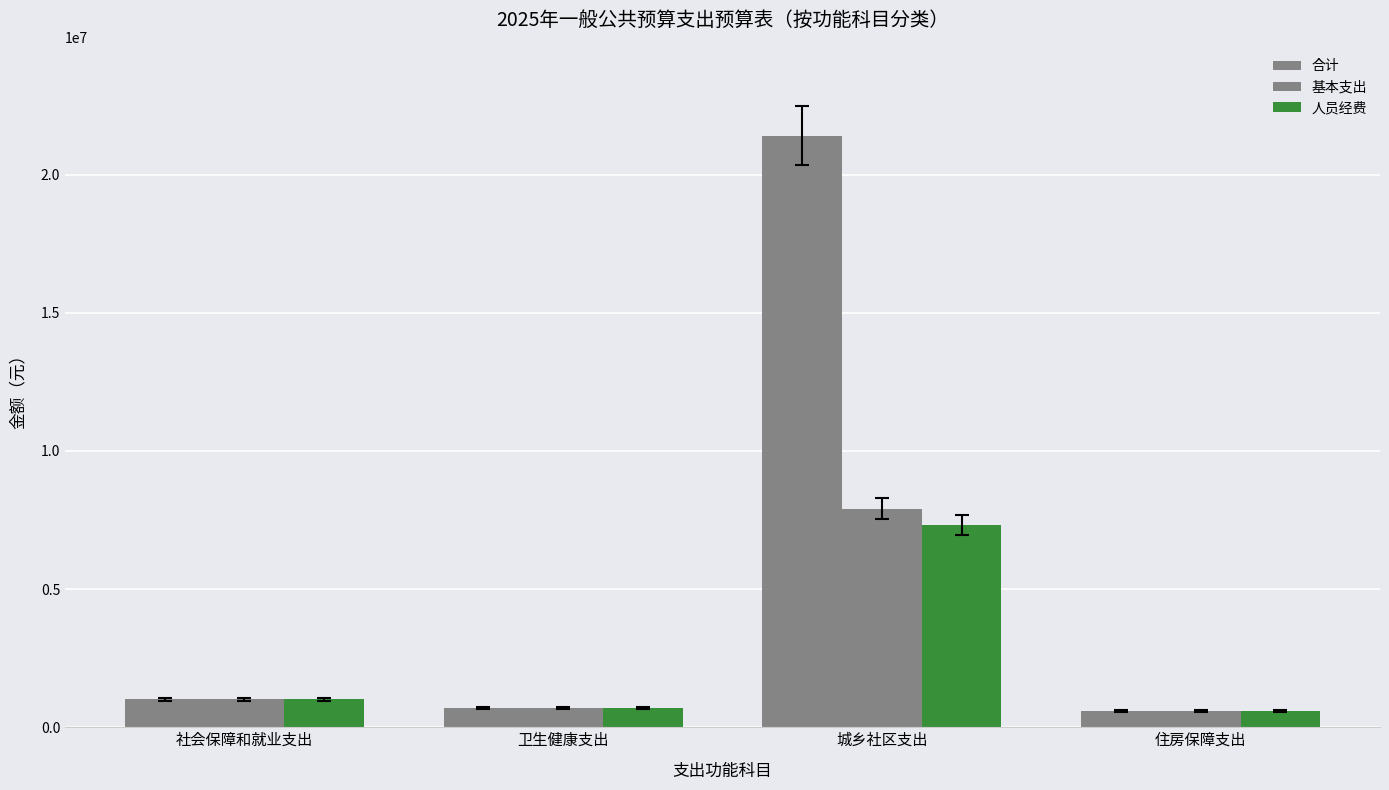

Where is 人员经费 nearest to the value 3952817?

社会保障和就业支出